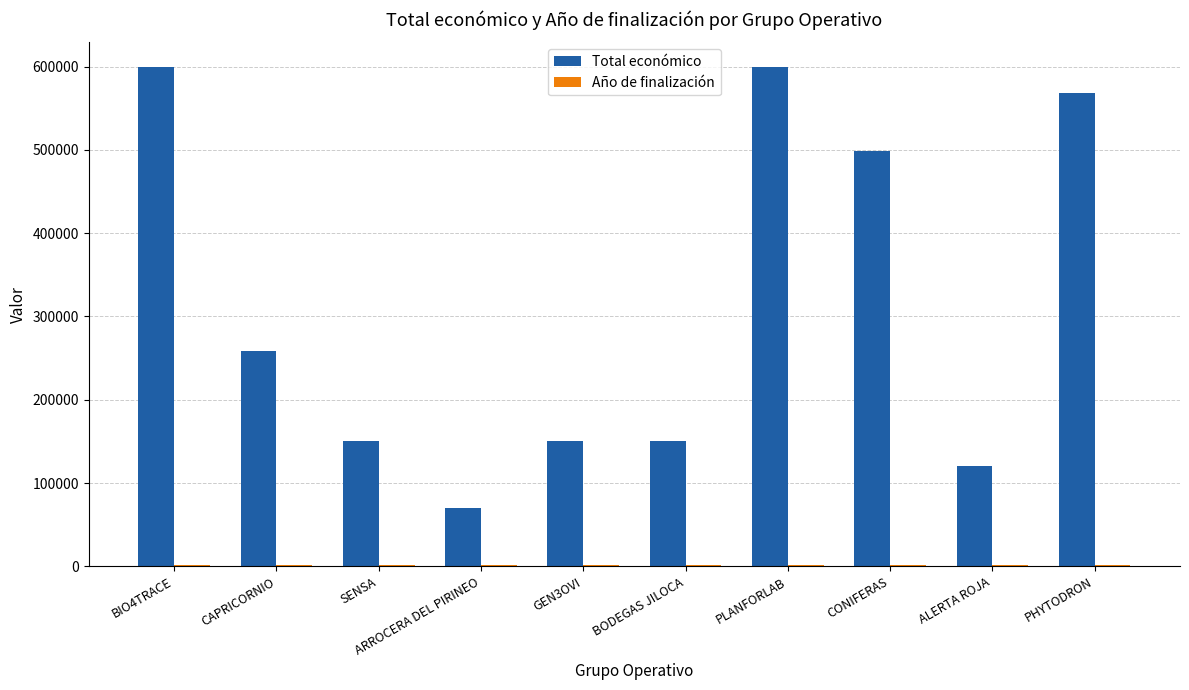

How many distinct data groups are displayed?

2